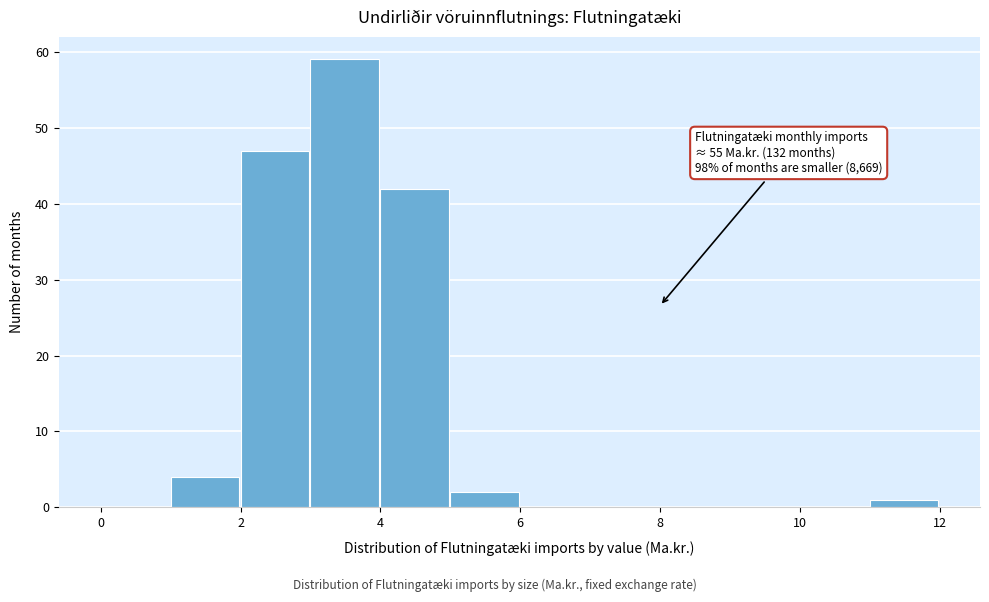

Which range on the x-axis has the tallest bar?

3 to 4